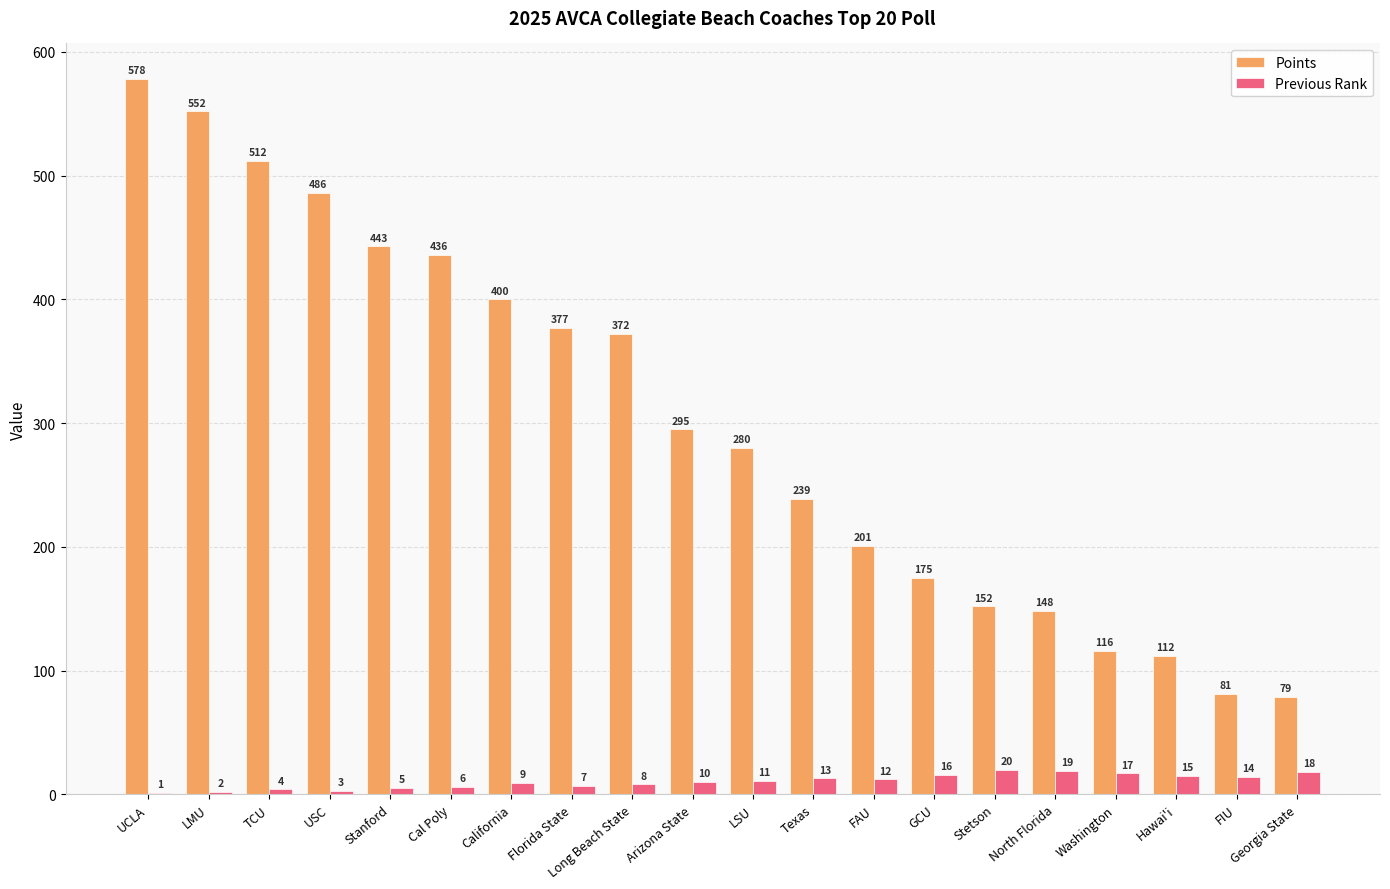

What is the sum of the Previous Rank values at Hawai'i and GCU?

31